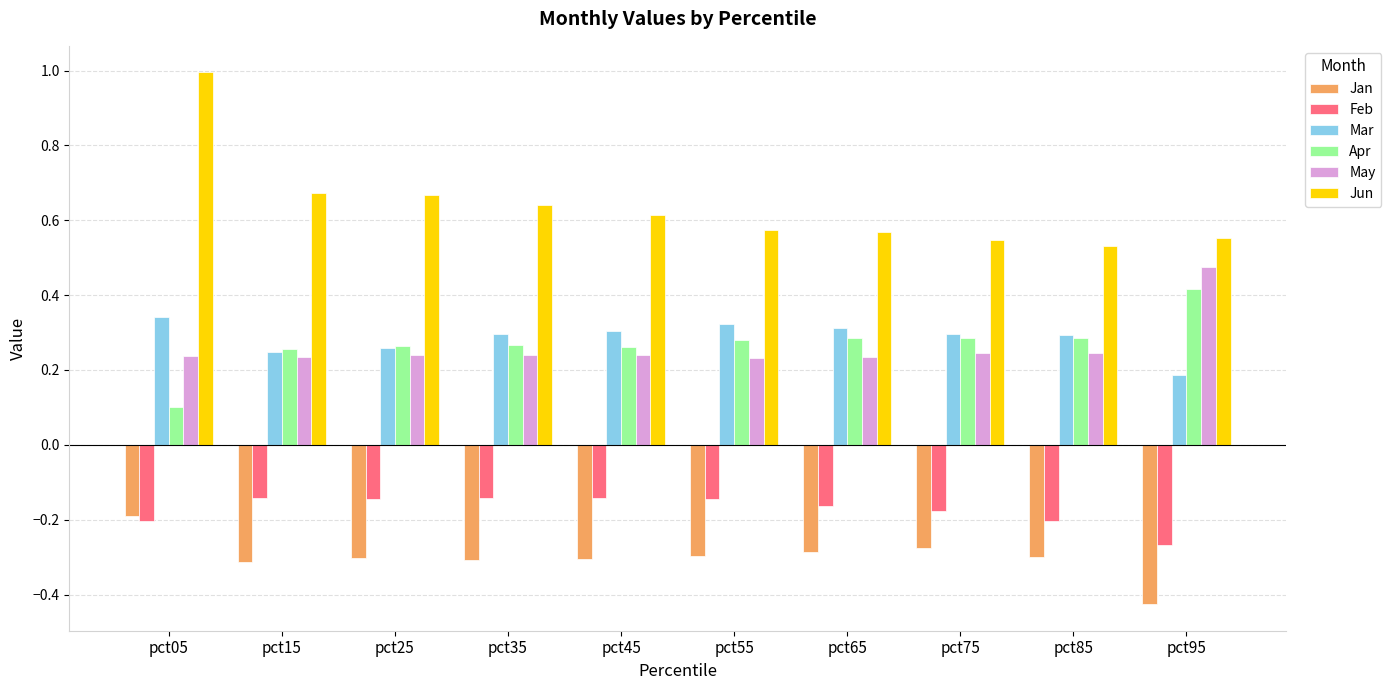

At which label is Mar closest to 0?

pct95